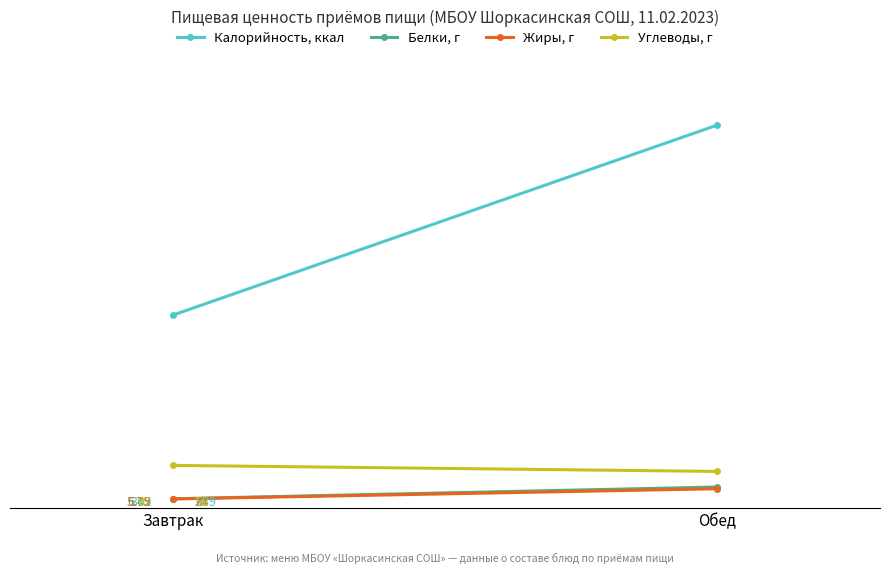

How many lines are shown in the chart?

4